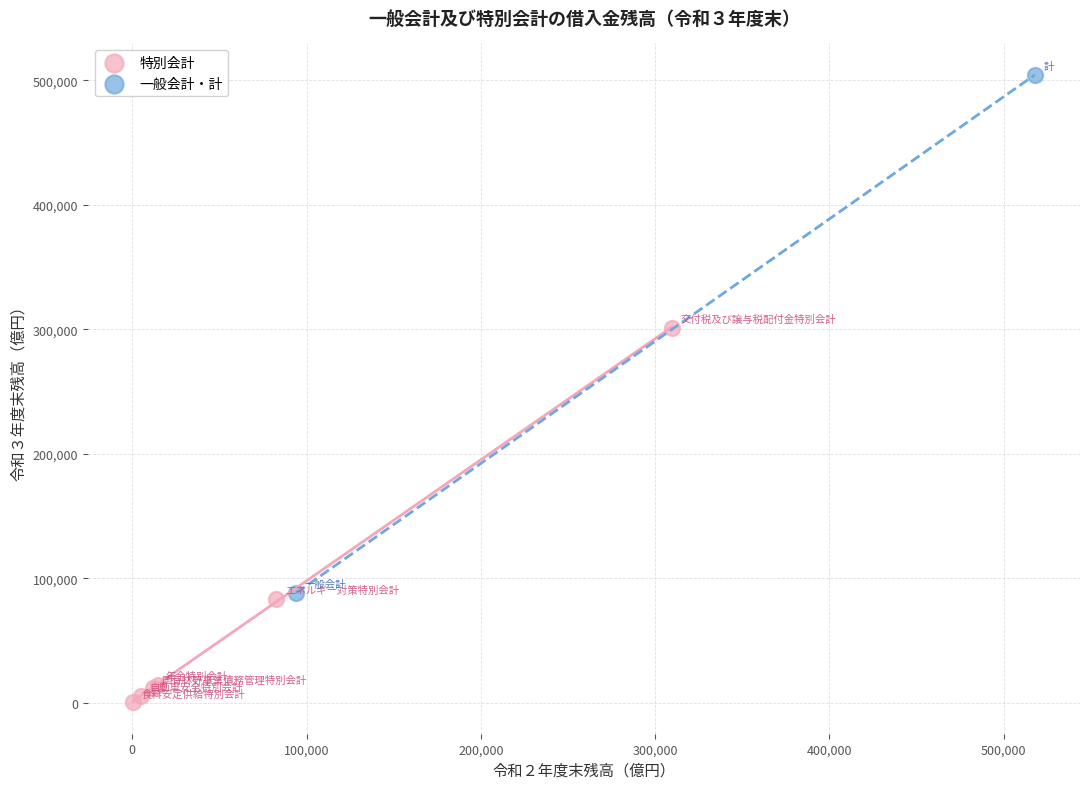

Which series has the largest Y range (max minus min)?

一般会計・計